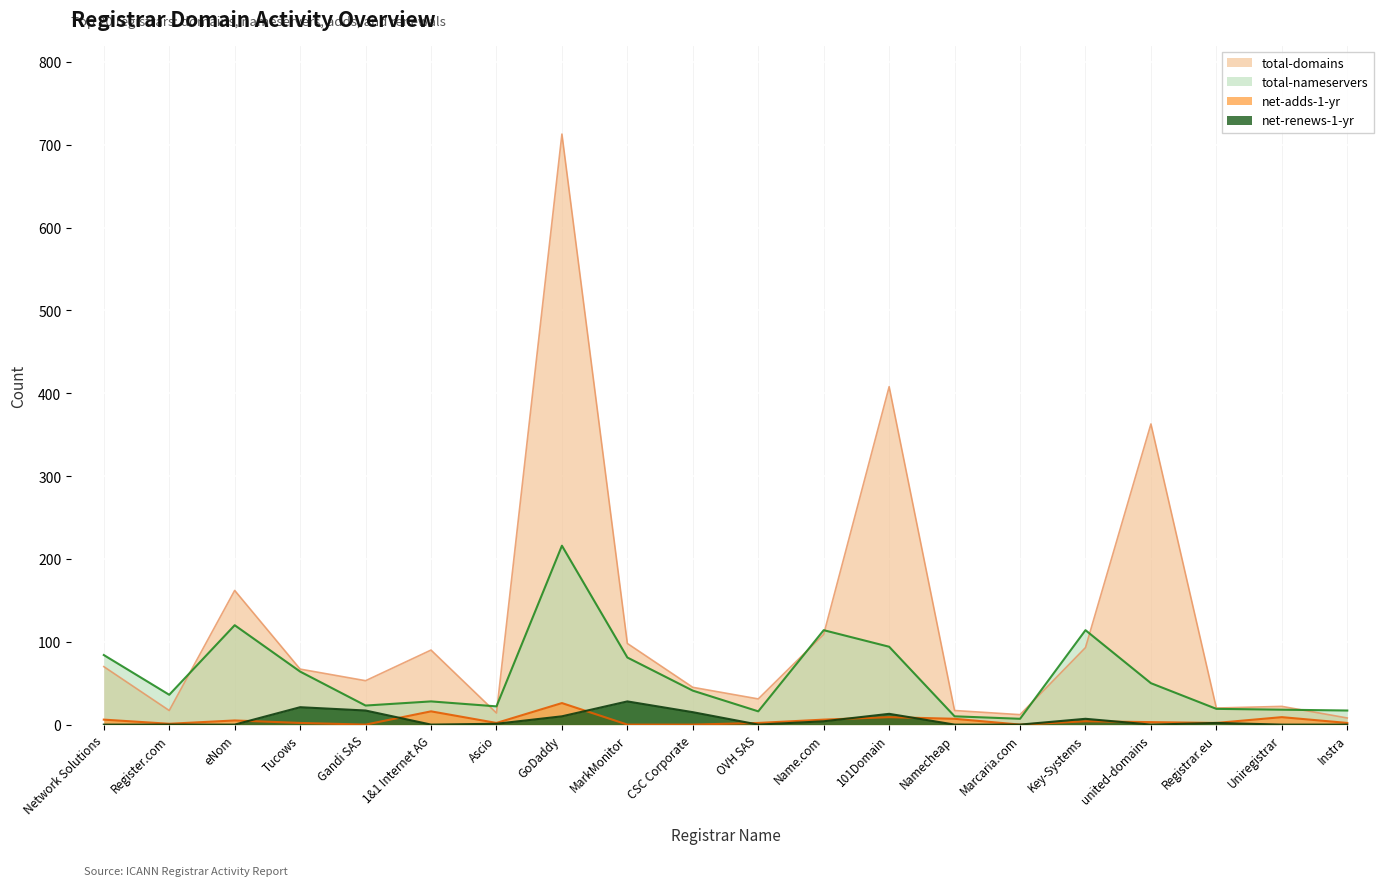

True or false: total-domains and net-adds-1-yr intersect in this chart.

False